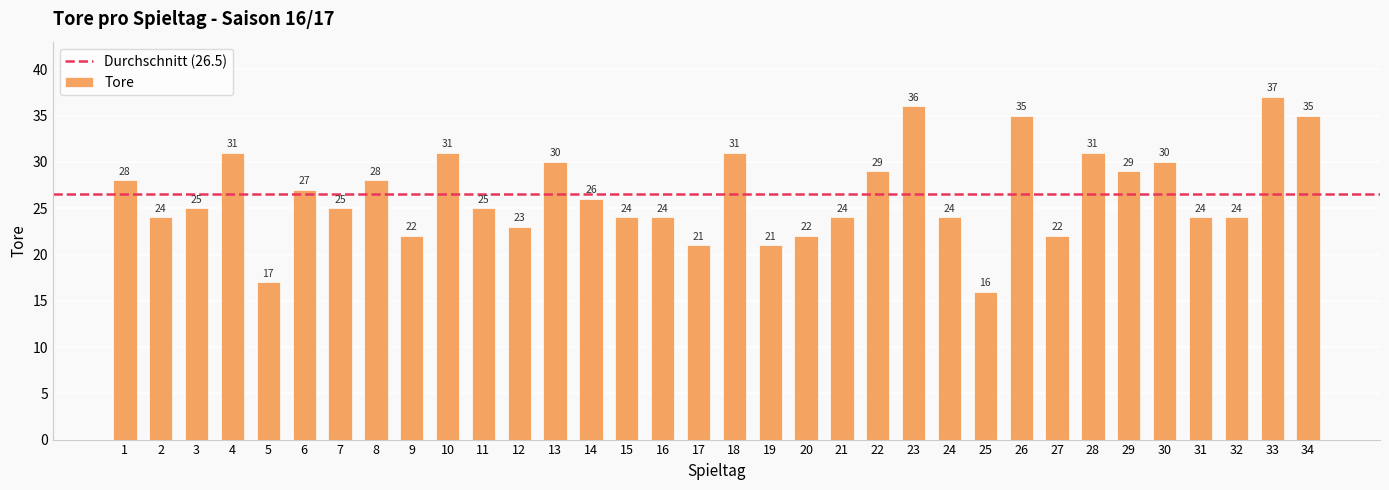

What is the difference between the maximum and second lowest values?

20